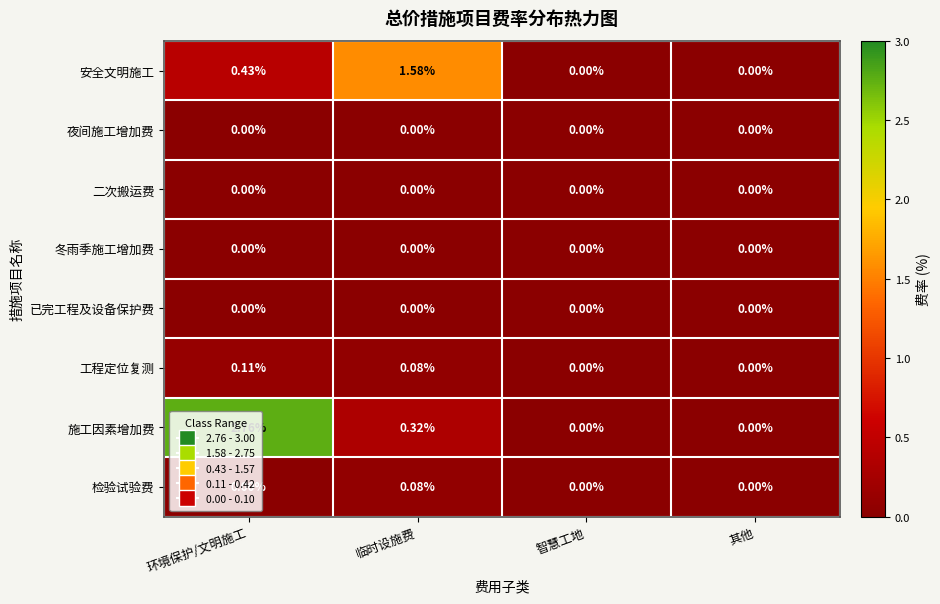

At which category is the sum across all series the highest?

环境保护/文明施工